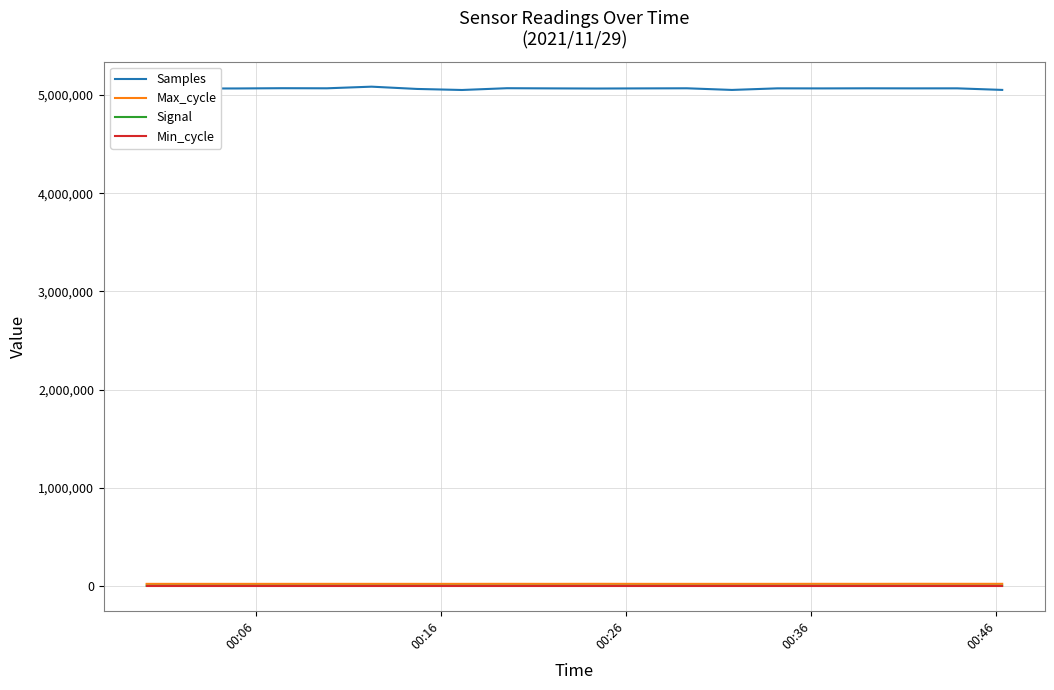

Which series has the largest range (max minus min)?

Samples